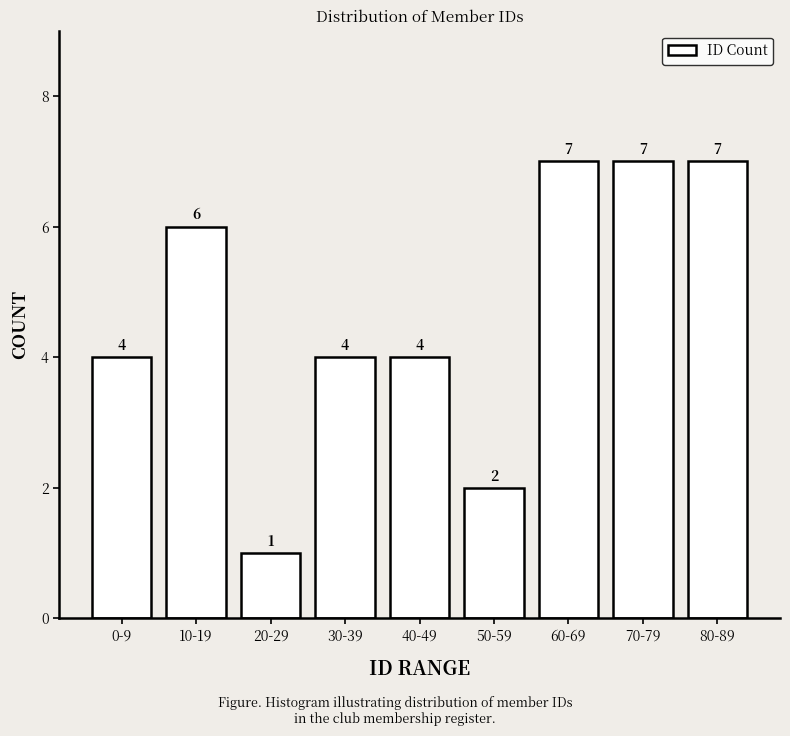

Reading left to right, transcribe all the data shown in this chart.

4	6	1	4	4	2	7	7	7